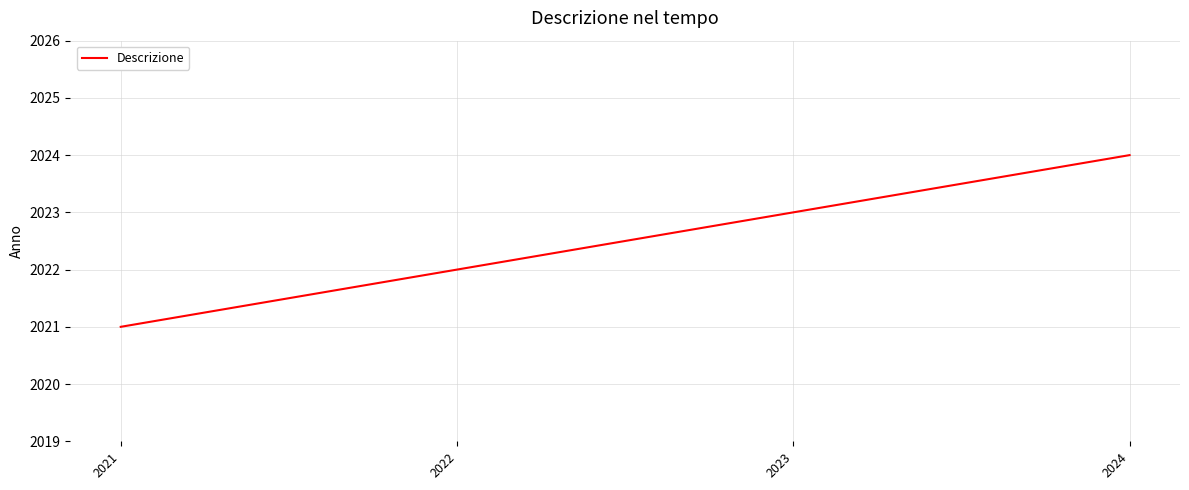

Reading left to right, transcribe all the data shown in this chart.

2021	2022	2023	2024